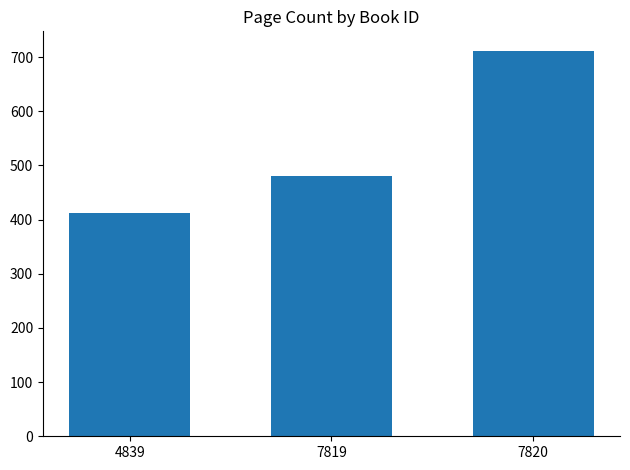

Are the bars grouped side by side (vs. stacked)?

No